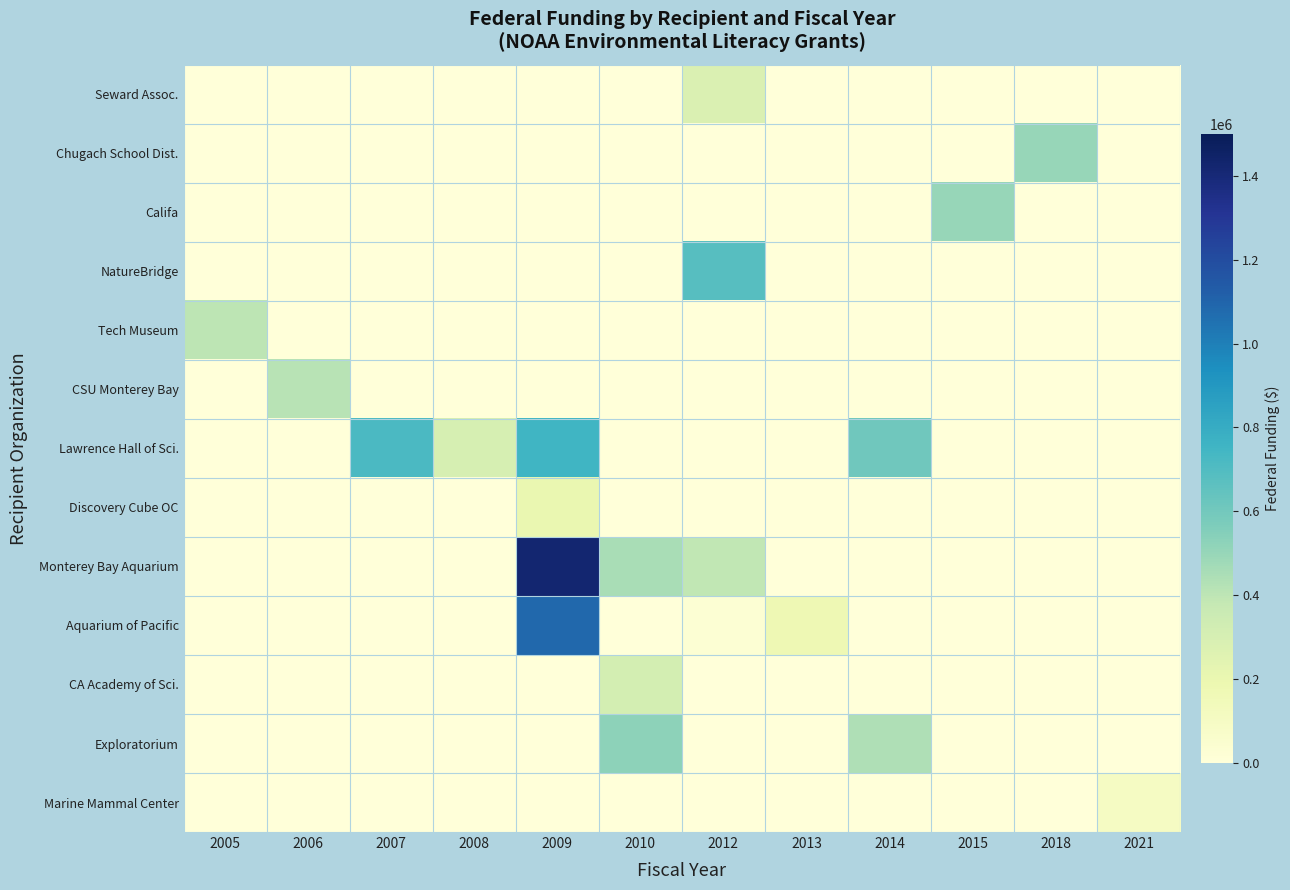

At how many categories does at least one series exceed 1098166?

1